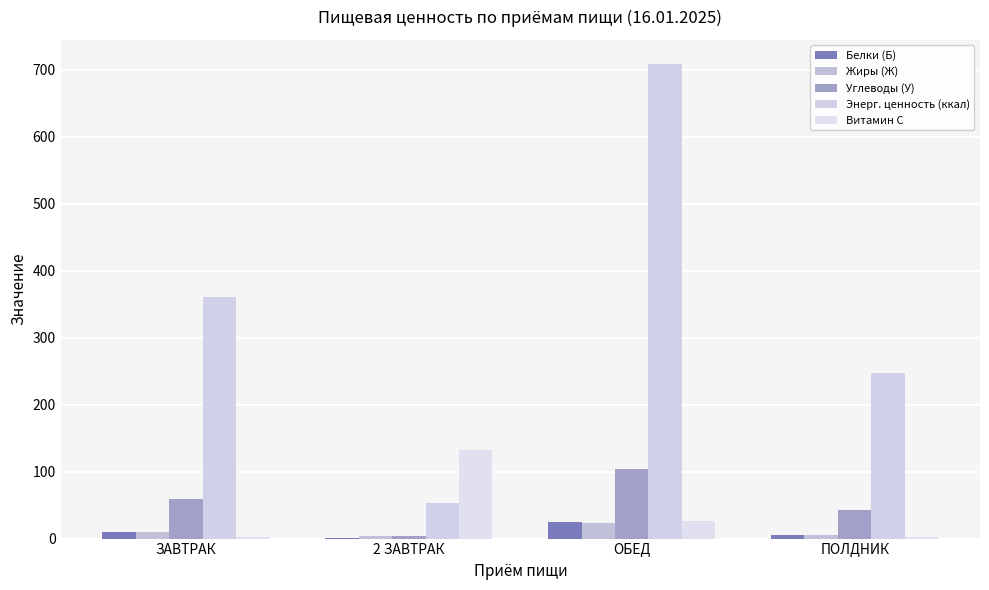

Which series has the widest spread of values?

Энерг. ценность (ккал)